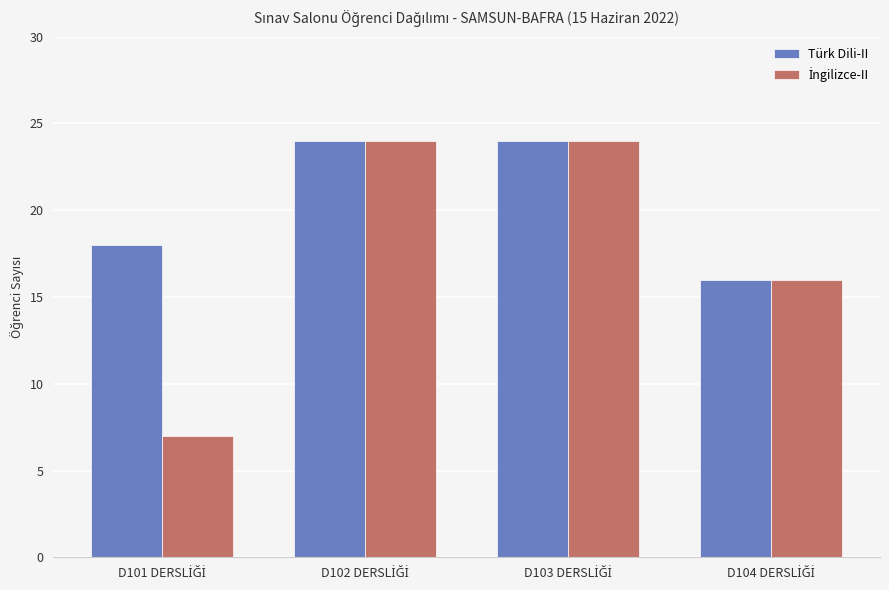

Which series has the largest total across all categories?

Türk Dili-II